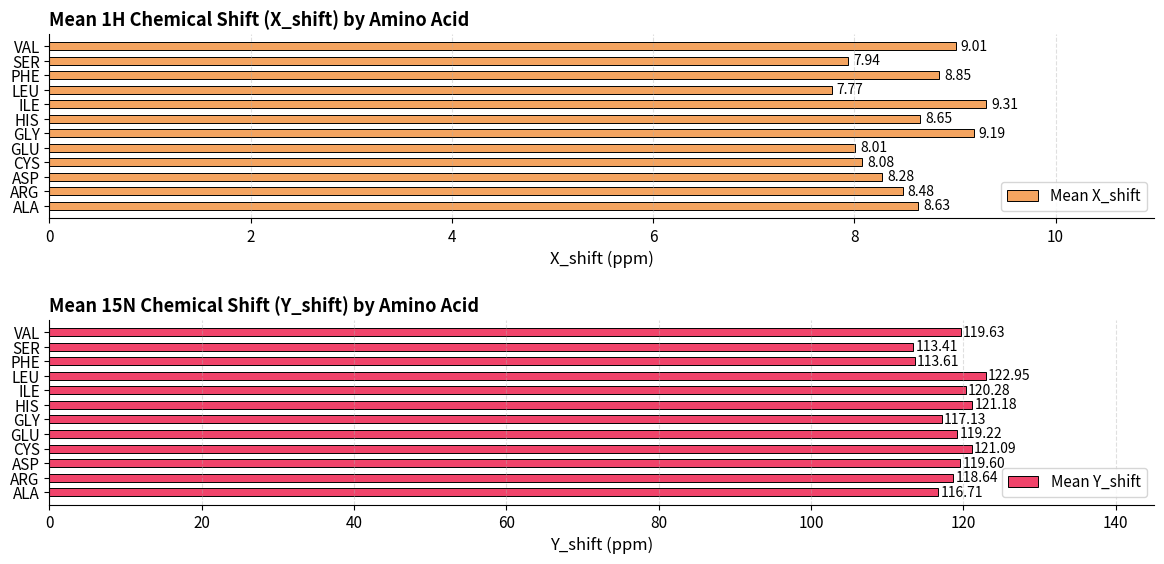

What is the value of the Mean Y_shift bar at the 6th from the left?

117.1